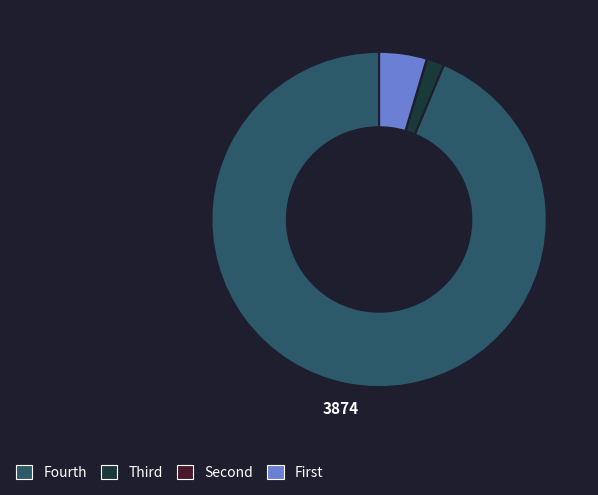

Is there any slice that represents more than half of the pie?

Yes